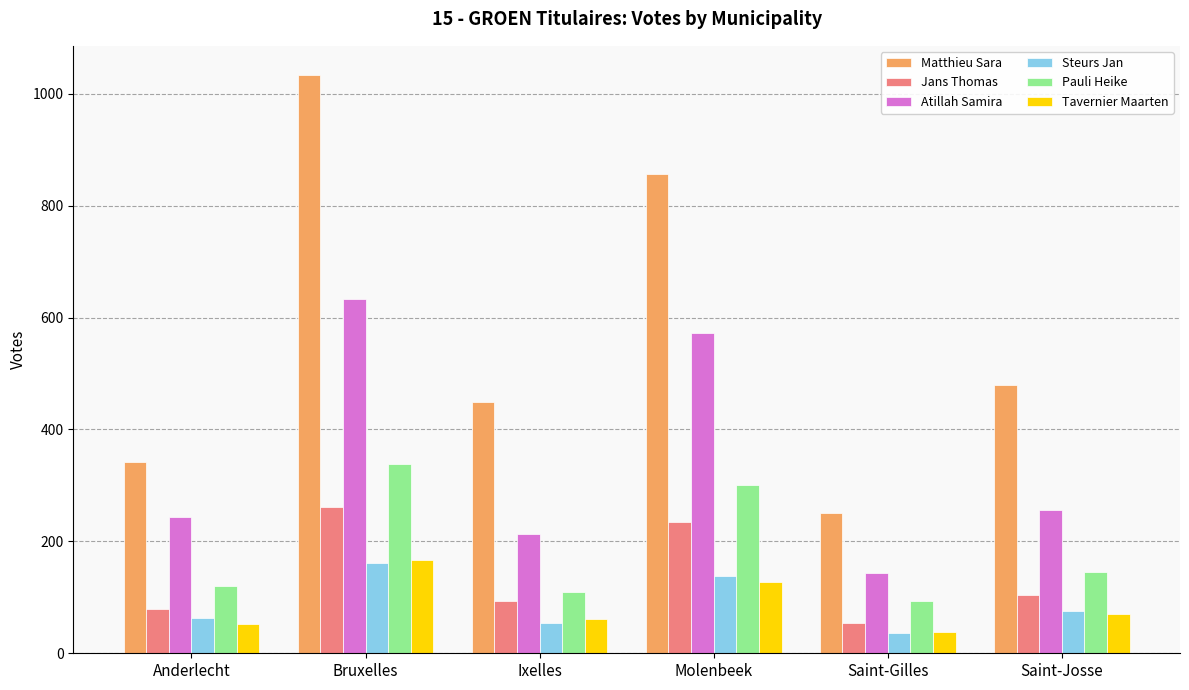

Is it true that Steurs Jan equals 29 at Saint-Josse?

False